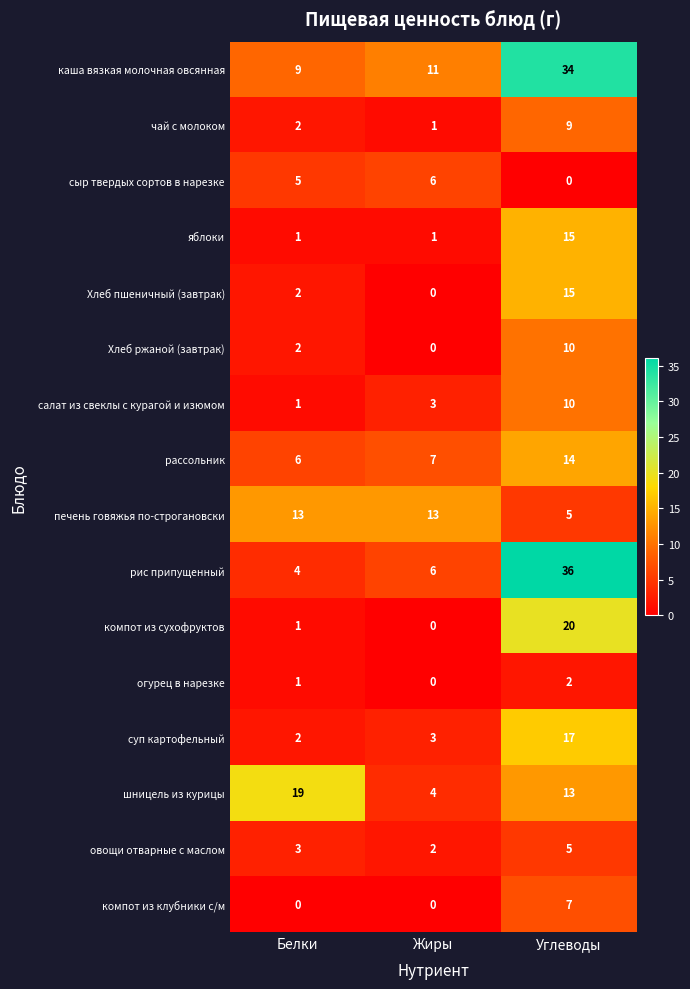

The Хлеб ржаной (завтрак) series shows 6 at Углеводы. True or false?

False